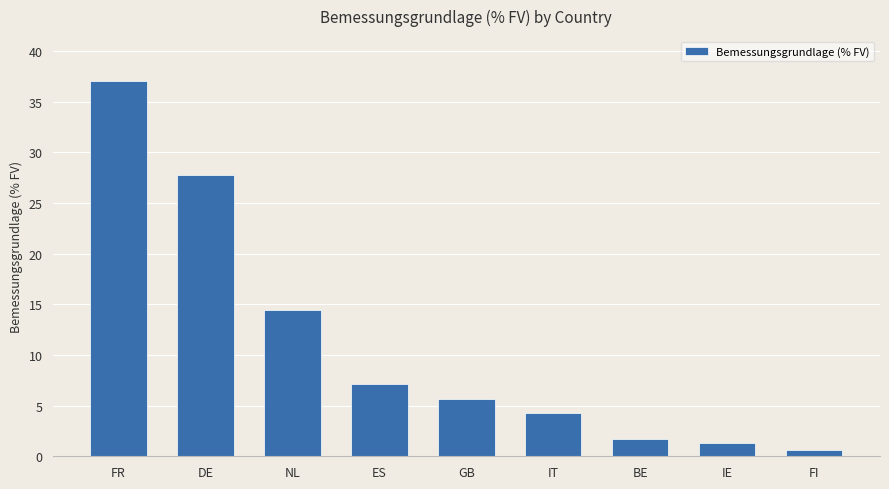

The chart shows a value of 1.3 at IE. True or false?

True